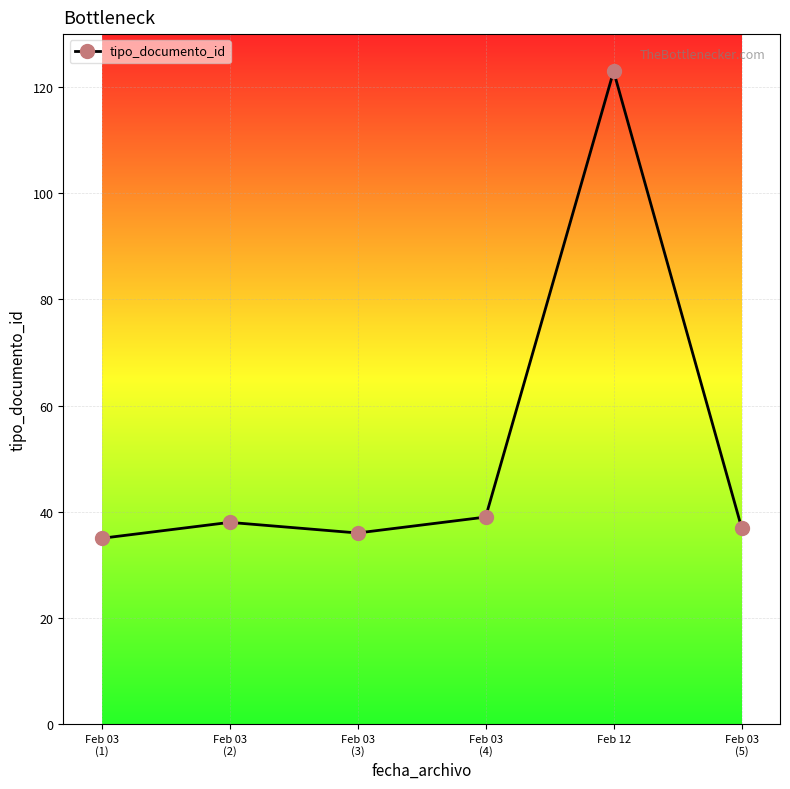

What is the maximum value shown in the chart?

123